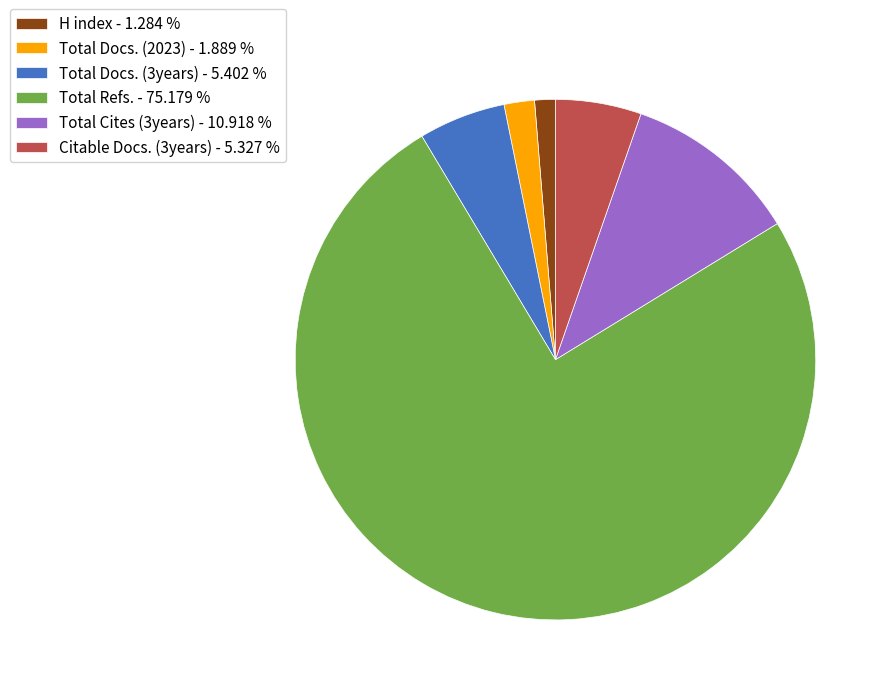

Between Total Docs. (2023) - 1.889 % and Citable Docs. (3years) - 5.327 %, which is larger?

Citable Docs. (3years) - 5.327 %